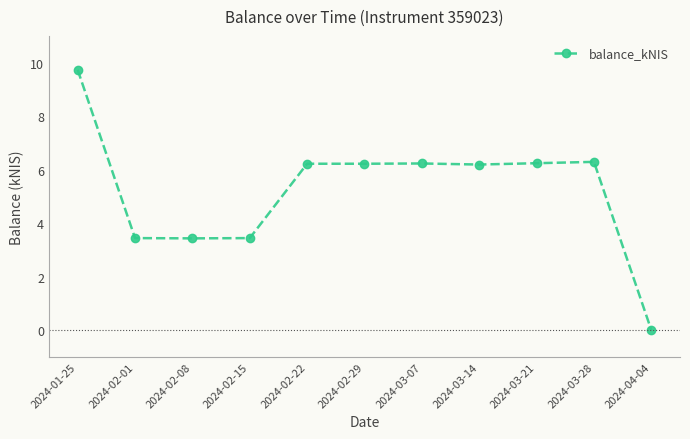

What is the label of the 8th point from the right?

2024-02-15